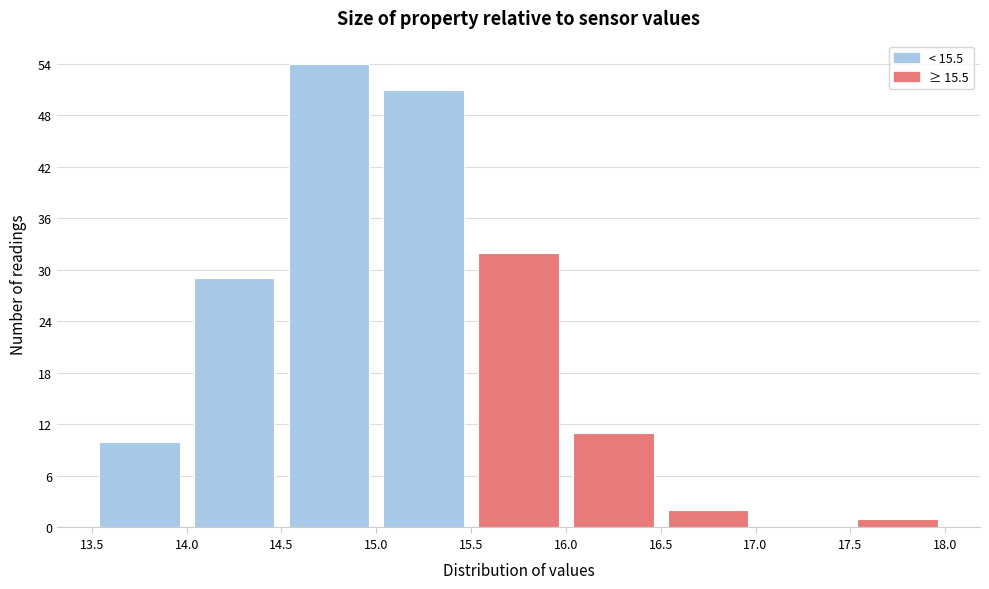

What is the height of the bar covering 14.0 to 14.5 on the x-axis? The values are not printed on the chart, so give them approximately, as read against the axis.

29